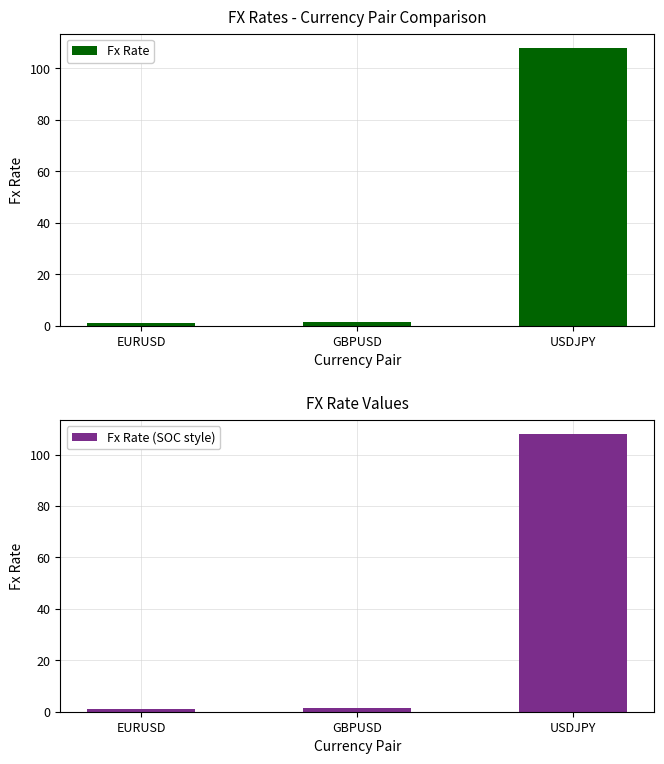

What is the label of the 2nd bar from the right?

GBPUSD